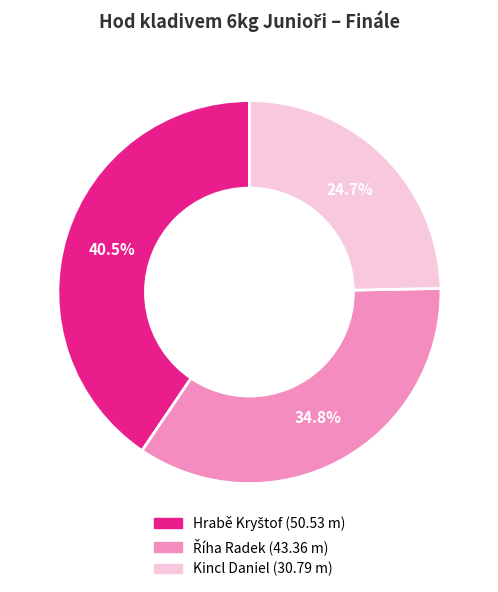

Is there any slice that represents more than half of the pie?

No